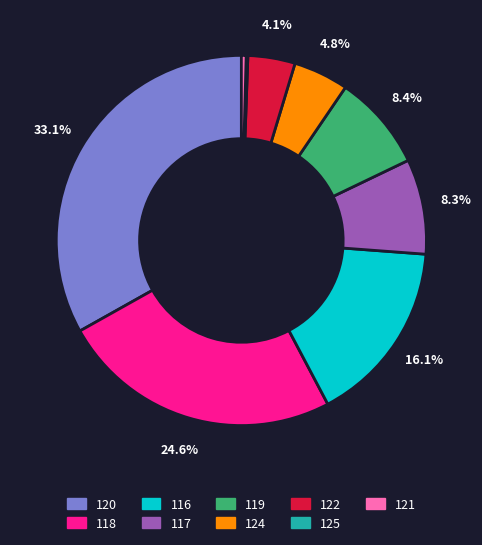

How much of the chart is everything except 122?

95.9%